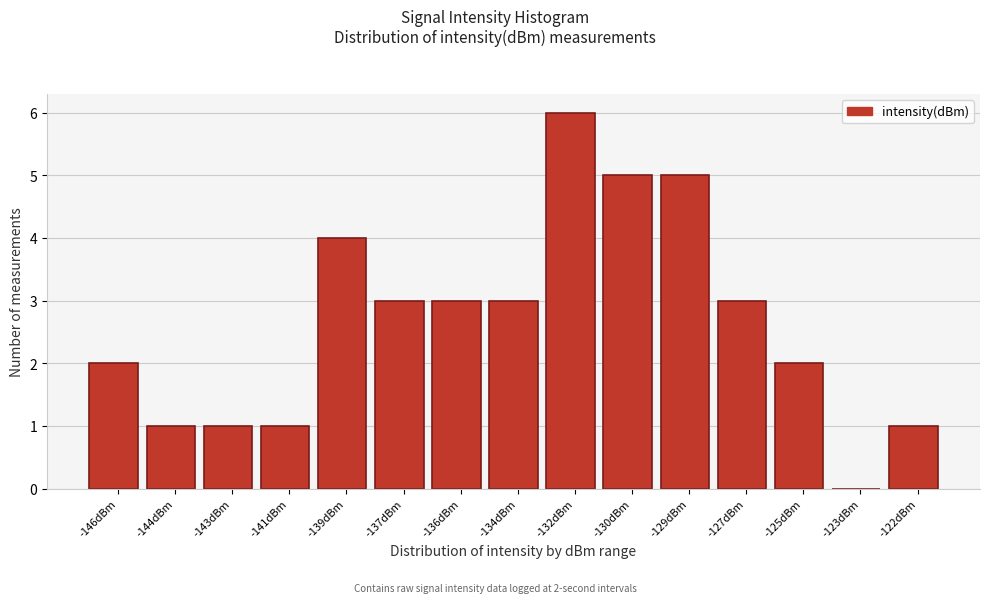

Reading left to right, list all the values displayed in this chart.

-146dBm=2	-144dBm=1	-143dBm=1	-141dBm=1	-139dBm=4	-137dBm=3	-136dBm=3	-134dBm=3	-132dBm=6	-130dBm=5	-129dBm=5	-127dBm=3	-125dBm=2	-123dBm=0	-122dBm=1